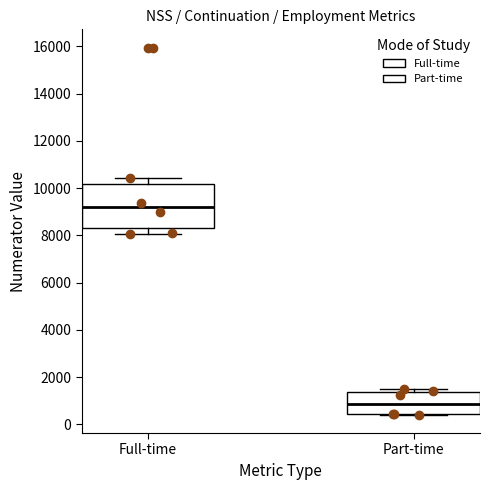

Which box is the tallest, from its lower edge to its upper edge?

Full-time